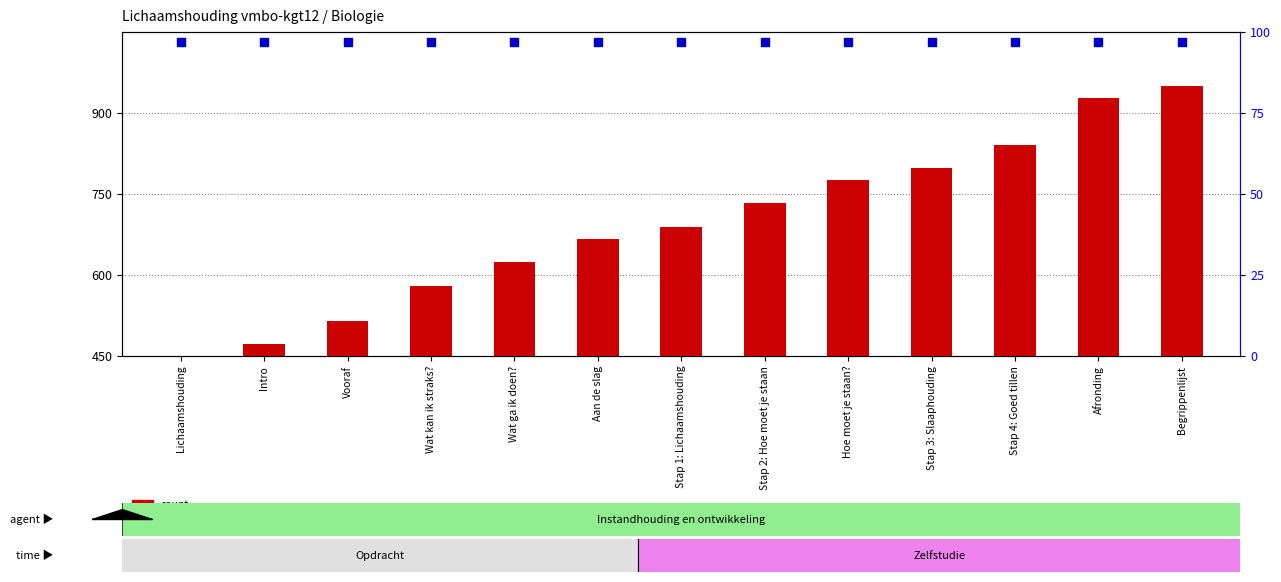

Which series contains the highest Y value?

count